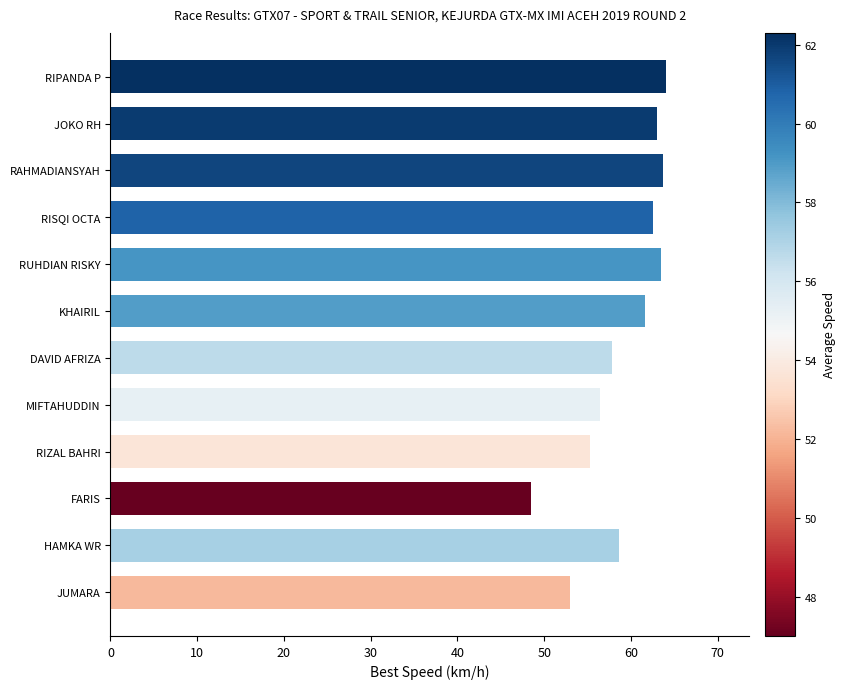

How many data points are less than 61?

6